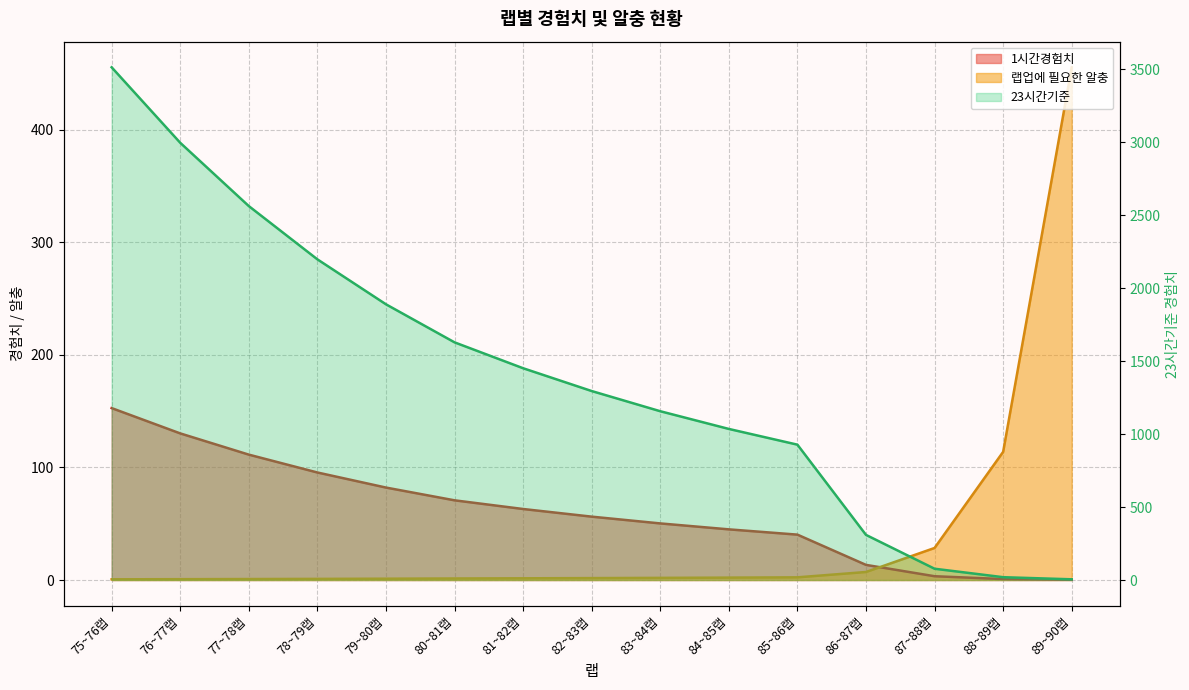

How many lines are shown in the chart?

3